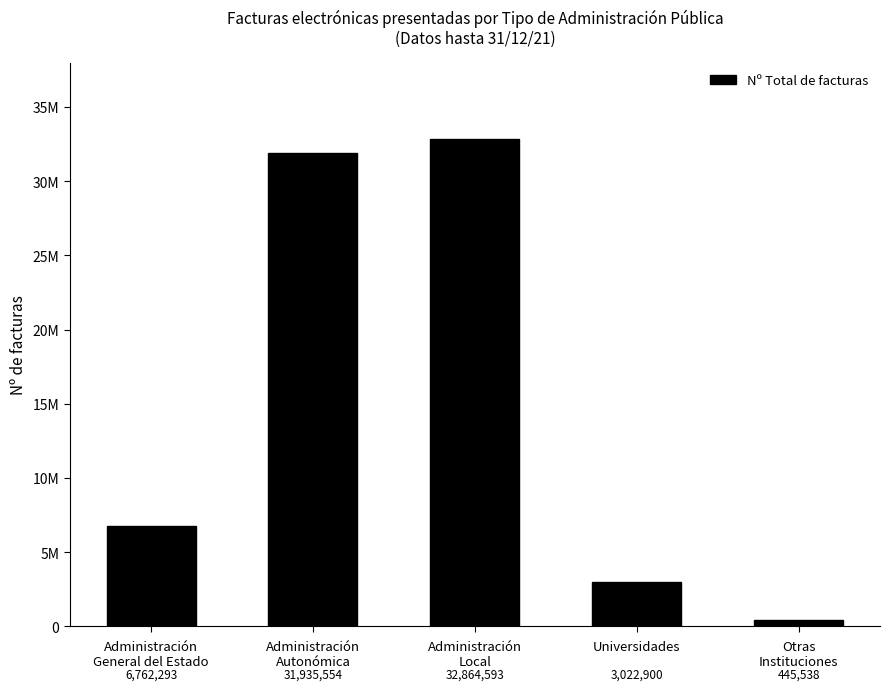

What is the label of the 1st bar from the right?

Otras
Instituciones